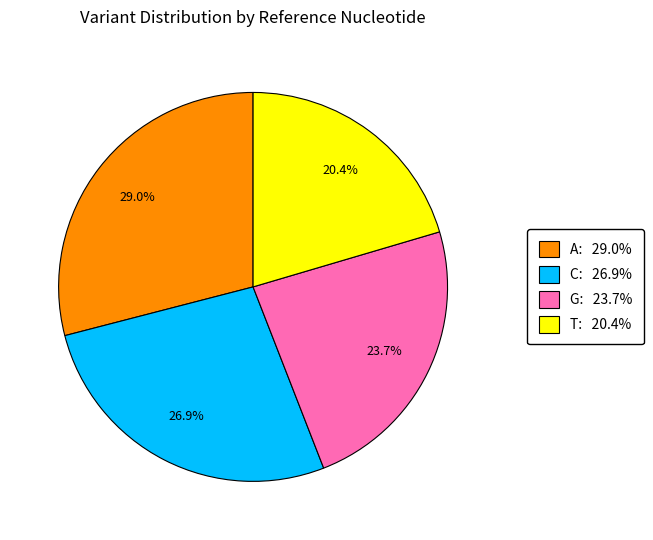

Does any single category account for the majority?

No